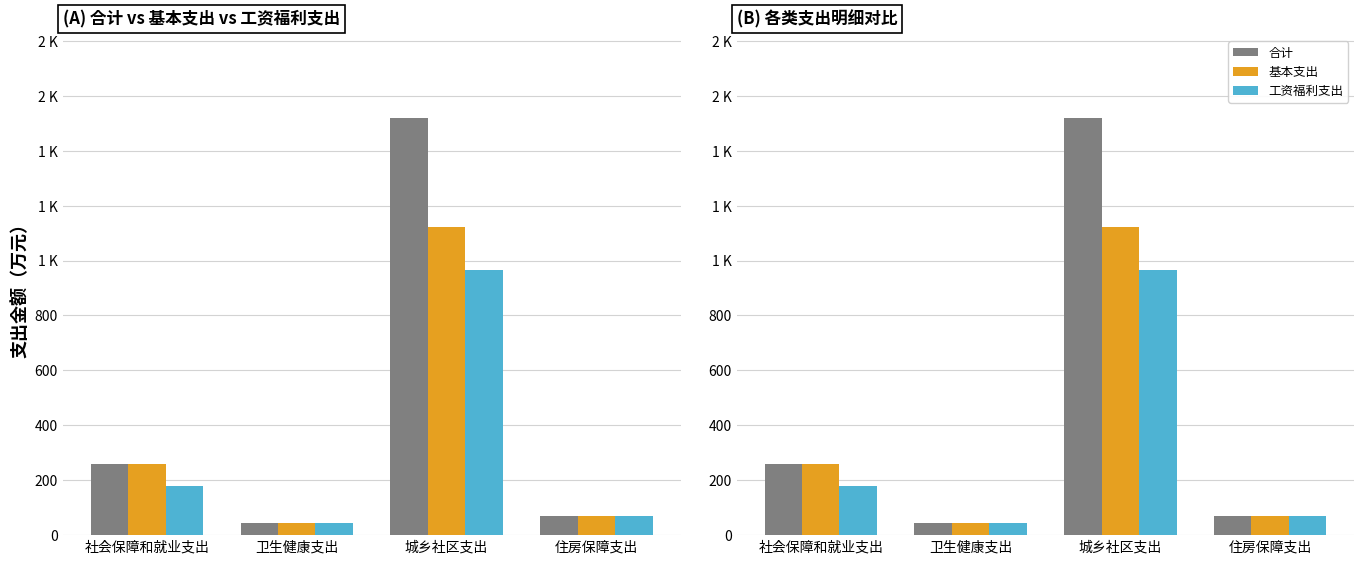

What is the difference between the second highest and second lowest values in the 基本支出 series?

190.1